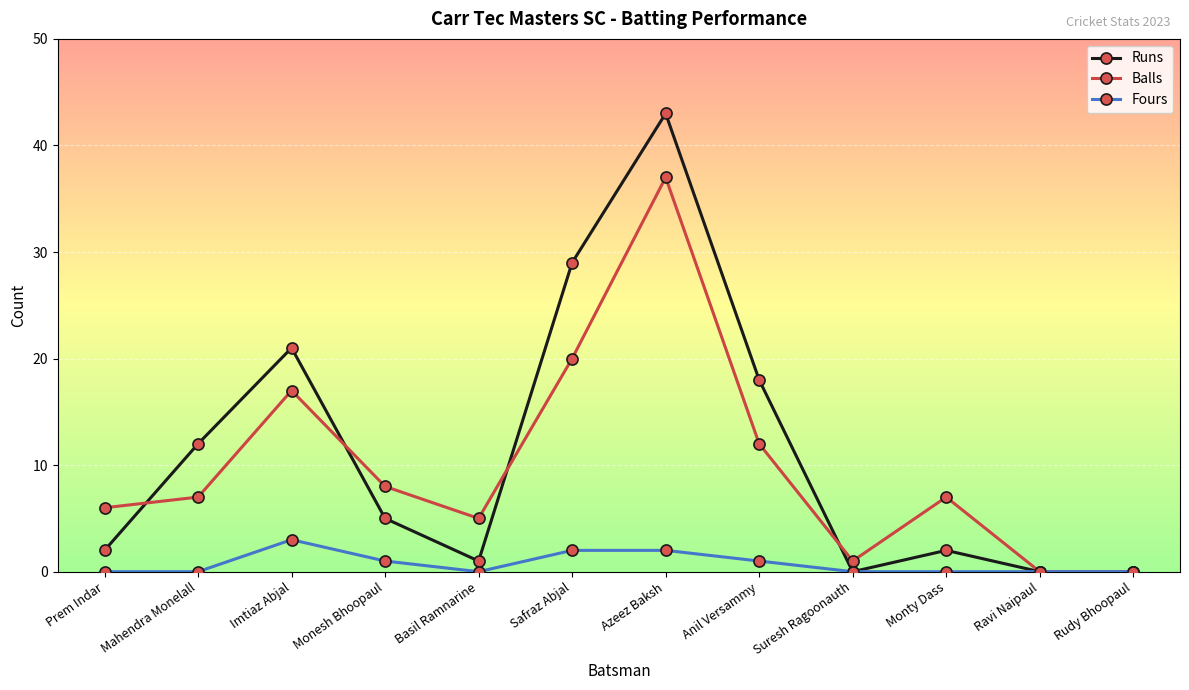

At which label is Runs closest to 21?

Imtiaz Abjal